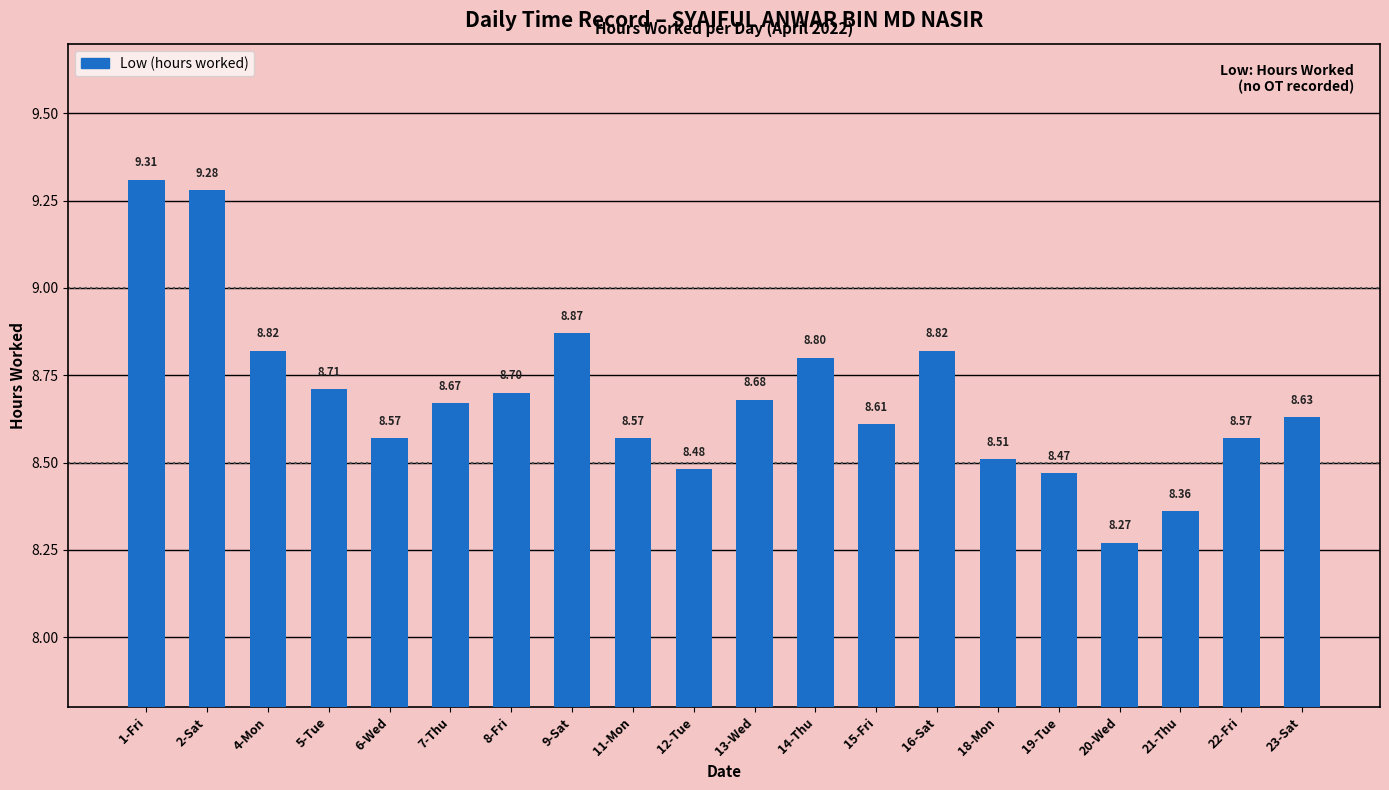

What is the change in value from 4-Mon to 18-Mon?

-0.3